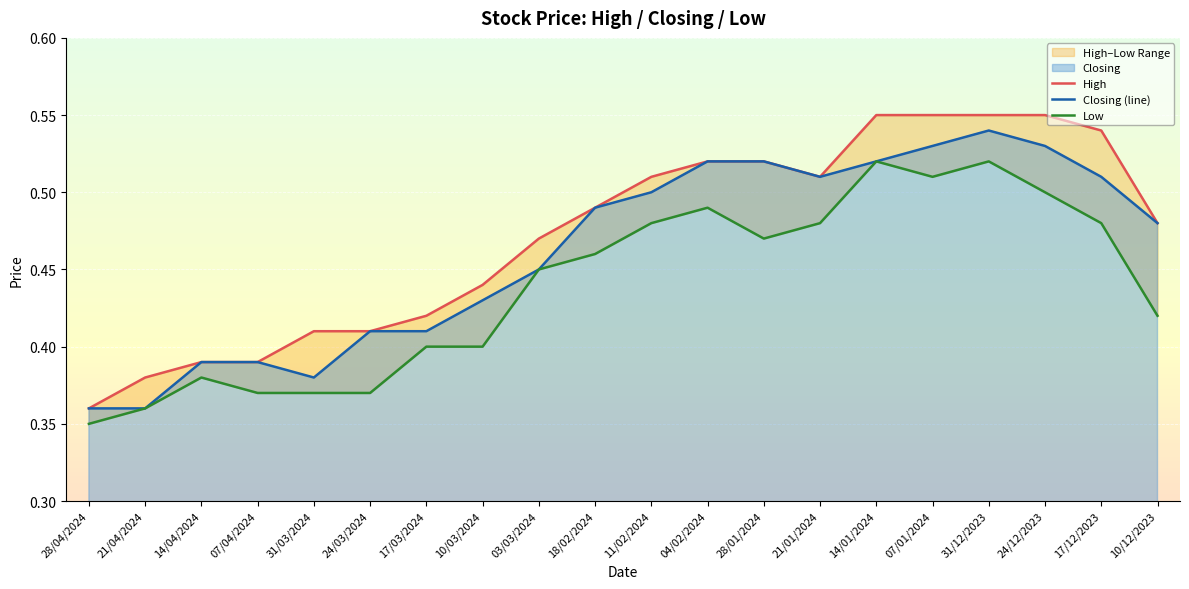

What is the total value across all series at 31/03/2024?

1.2